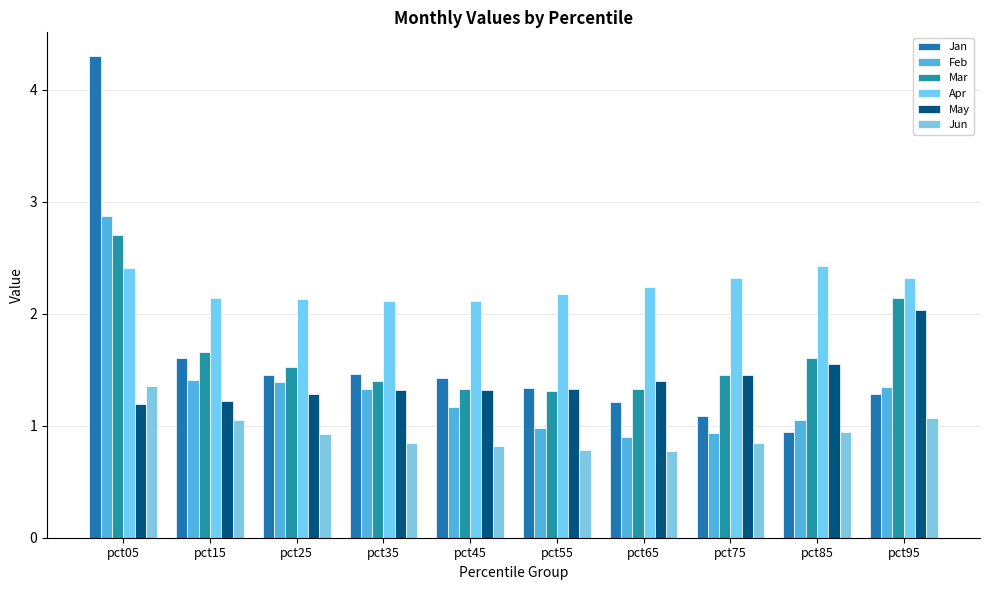

List the series in order of their peak value, highest first.

Jan, Feb, Mar, Apr, May, Jun